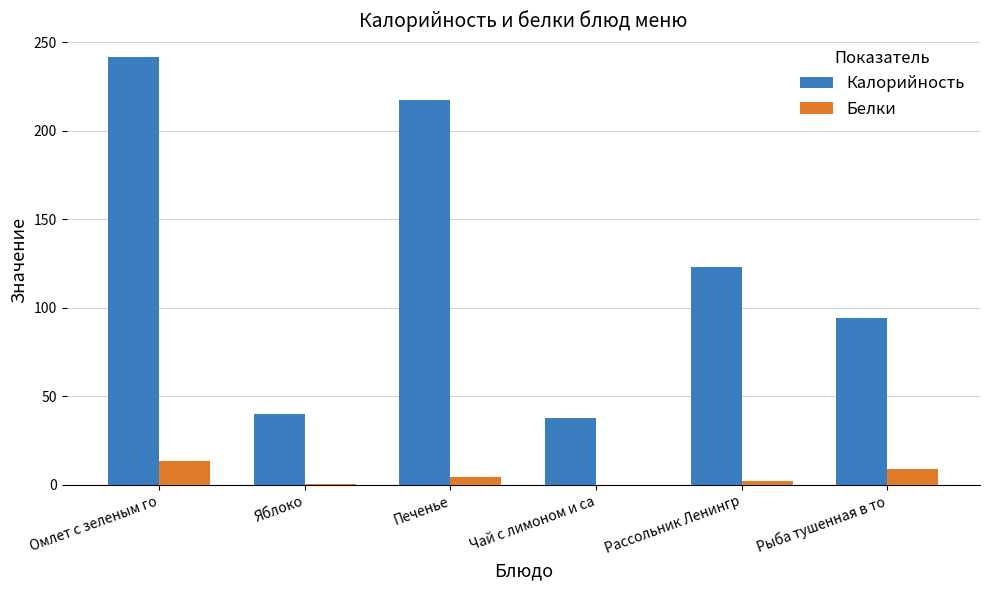

What is the total value across all series at Яблоко?

40.3